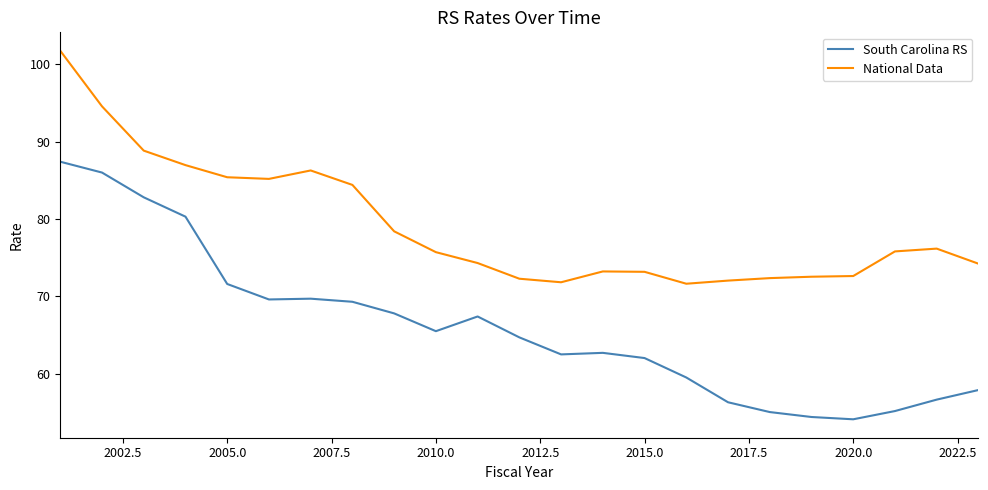

Which series has the largest range (max minus min)?

South Carolina RS